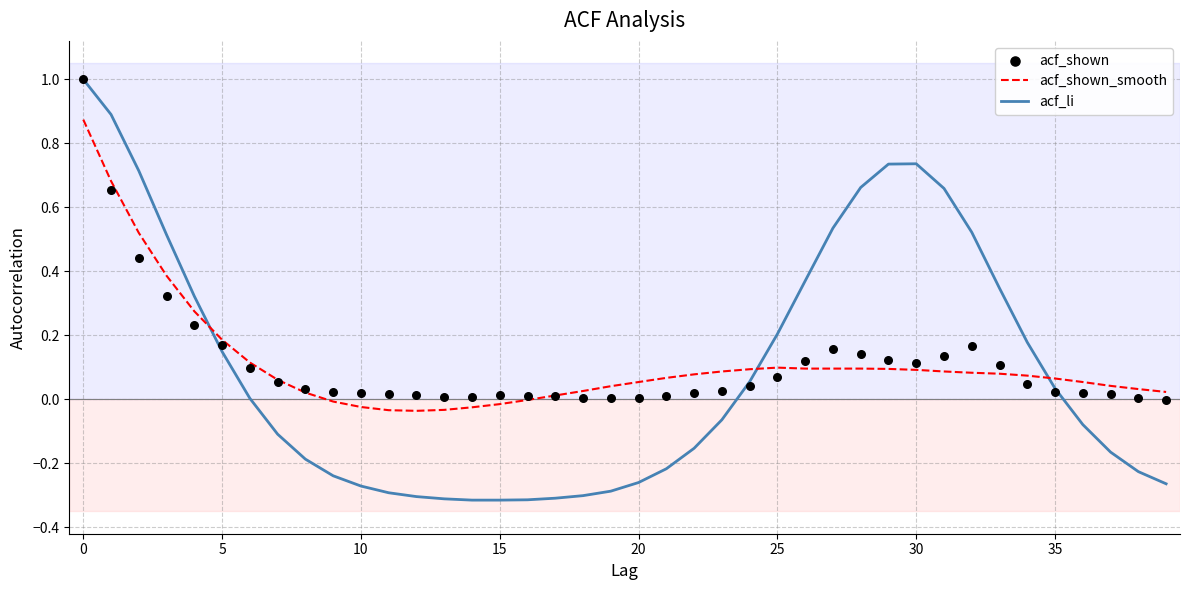

Is the value of acf_shown at 33 greater than the value of acf_li at 37?

Yes